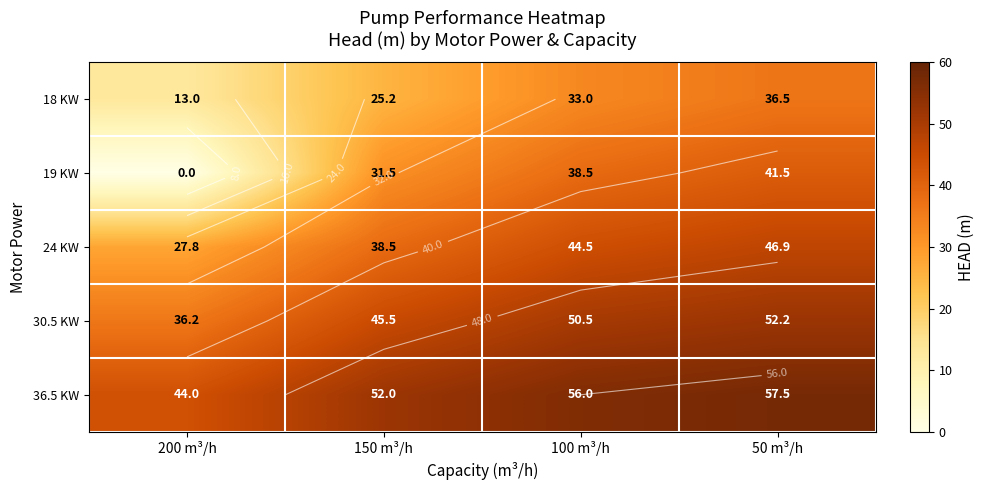

Between 50 m³/h and 100 m³/h, which is larger?

50 m³/h